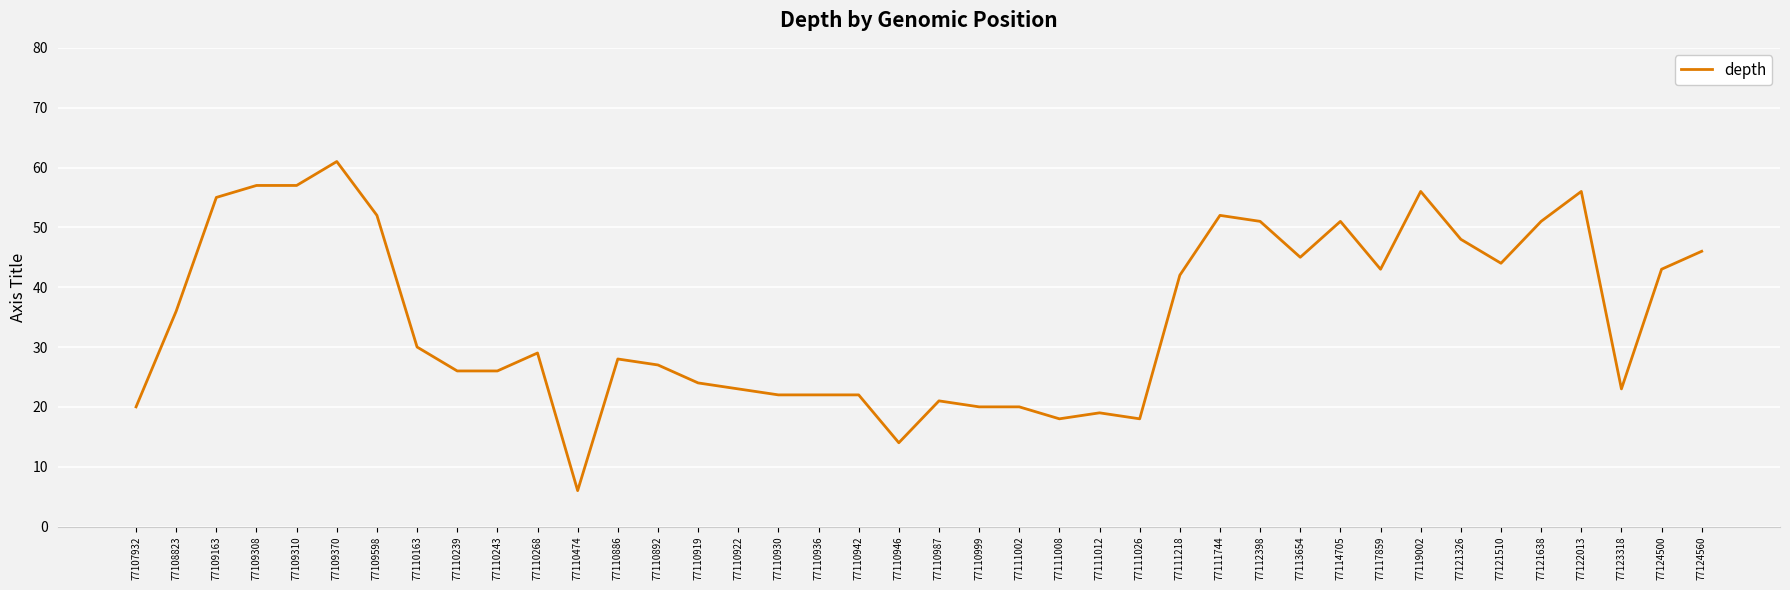

Does the chart have visible grid lines?

Yes